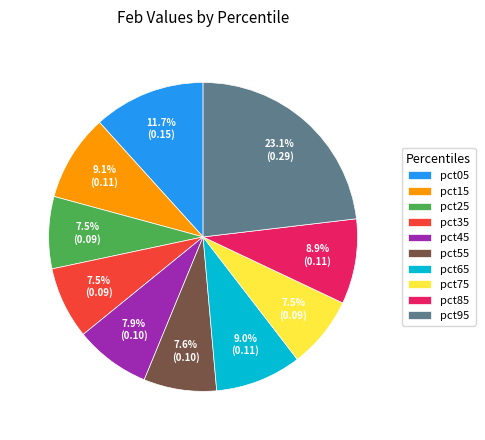

Is pct35 the majority of the pie?

No